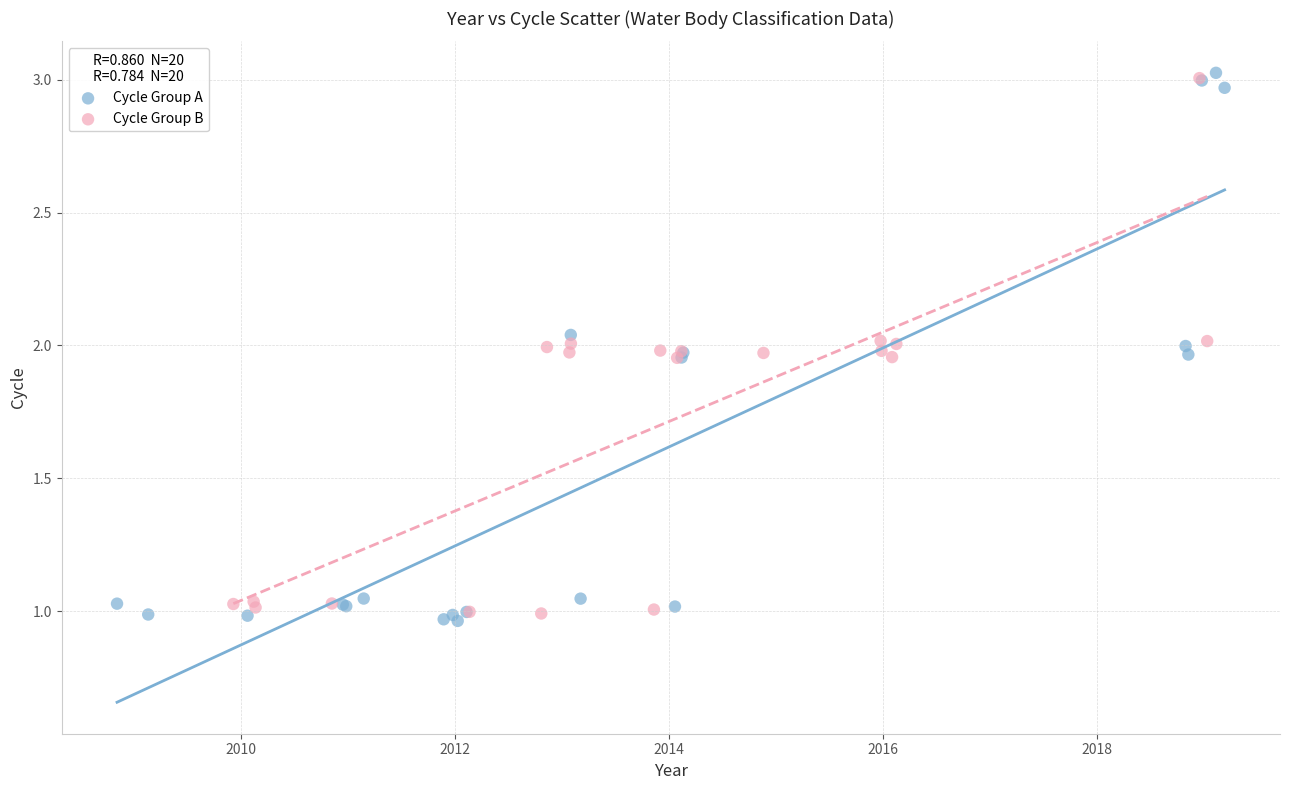

Which series has the largest Y range (max minus min)?

Cycle Group A